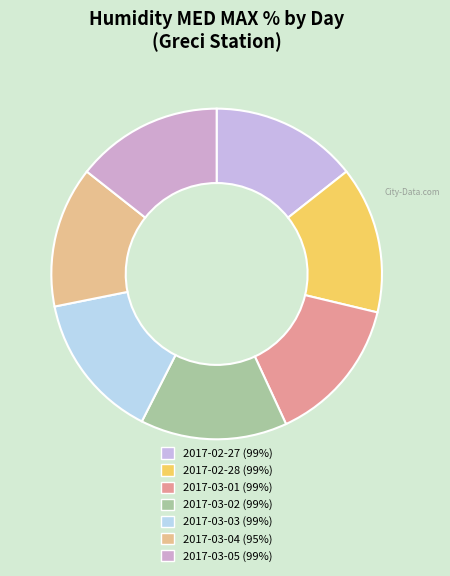

How many segments does this pie chart have?

7